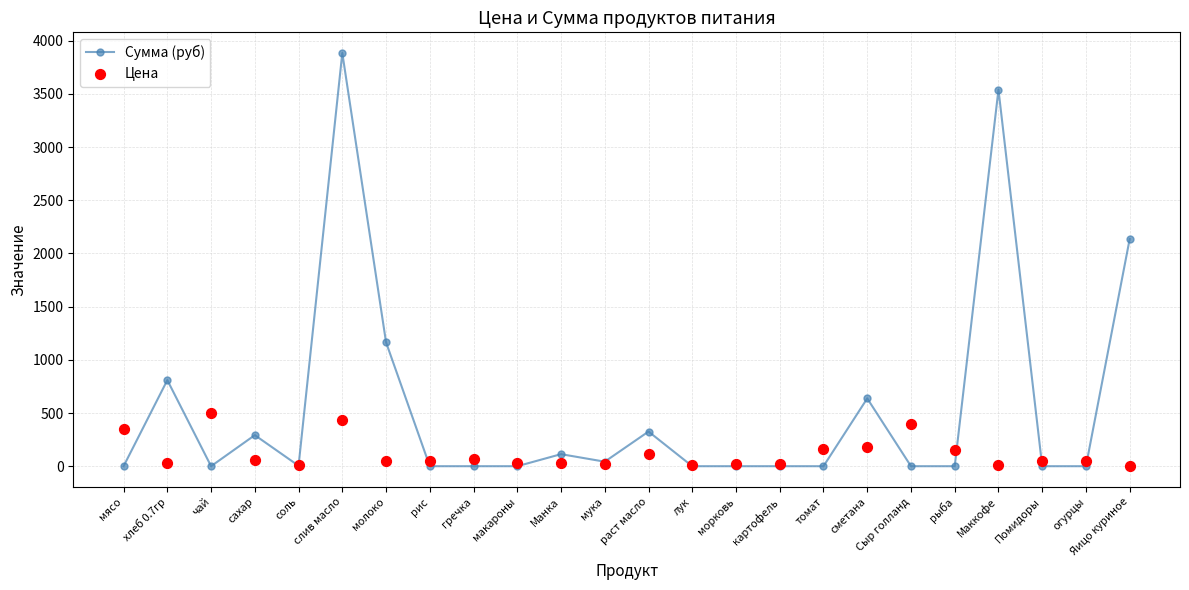

Which series contains the lowest Y value?

Сумма (руб)